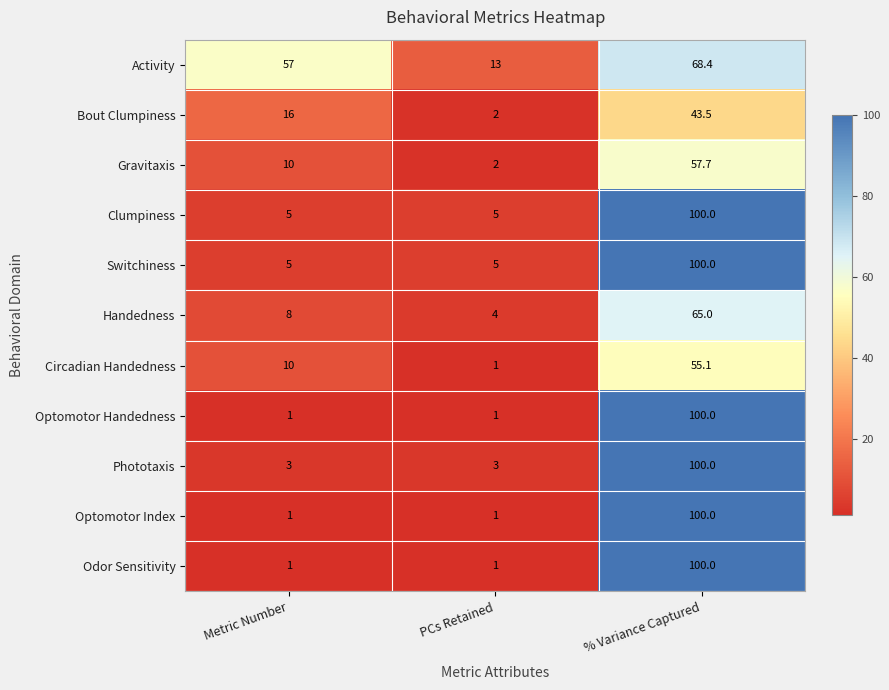

What is the spread (max minus min) of values at PCs Retained?

12.0